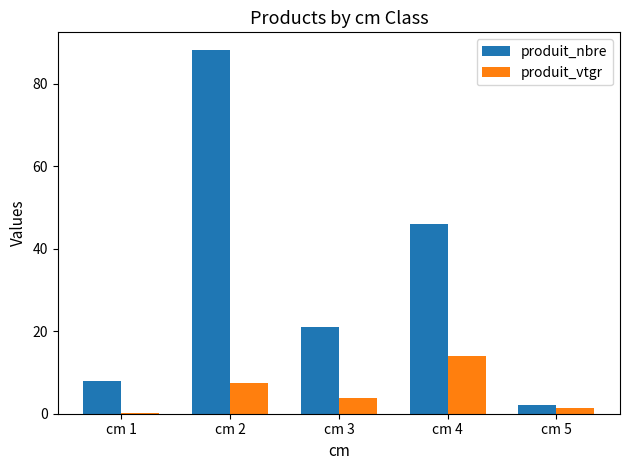

What is the maximum value for produit_vtgr?

13.9